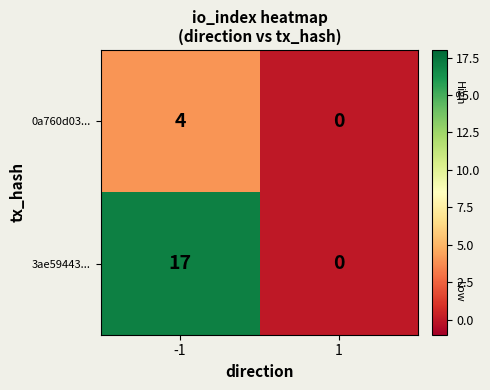

What is the sum of all 3ae59443... values?

17